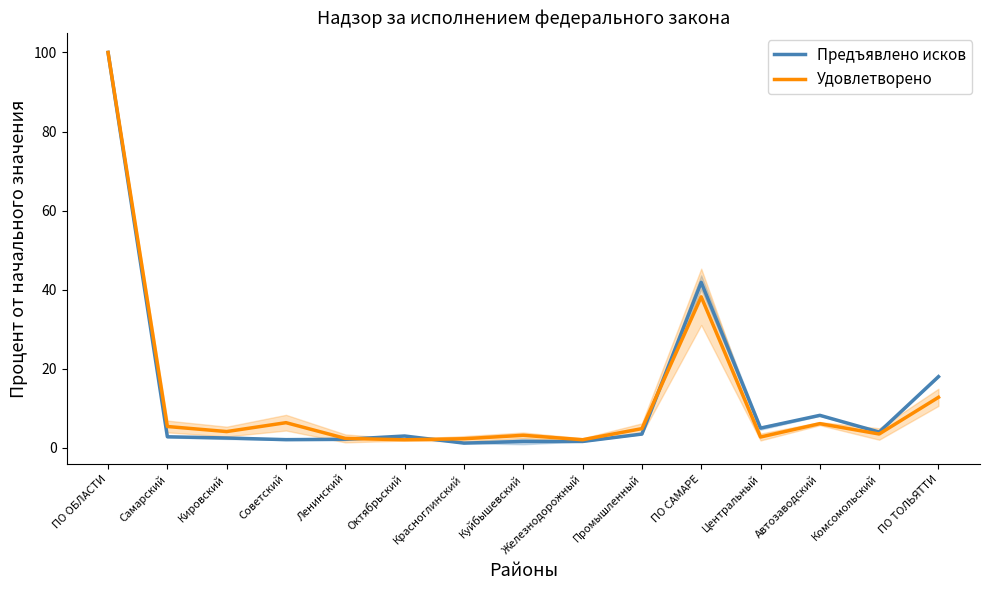

How many data points in Удовлетворено are less than 4?

7